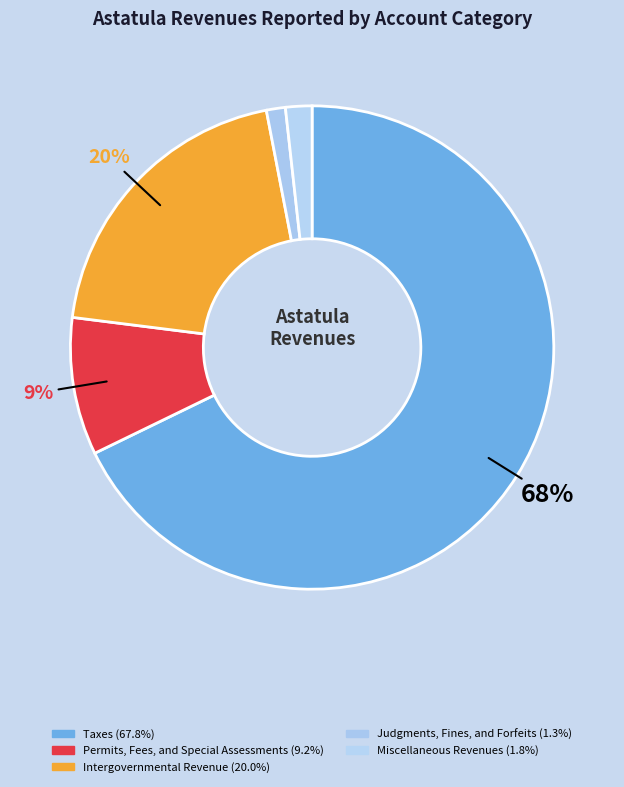

To the nearest percent, what percentage of the pie is Taxes?

68%